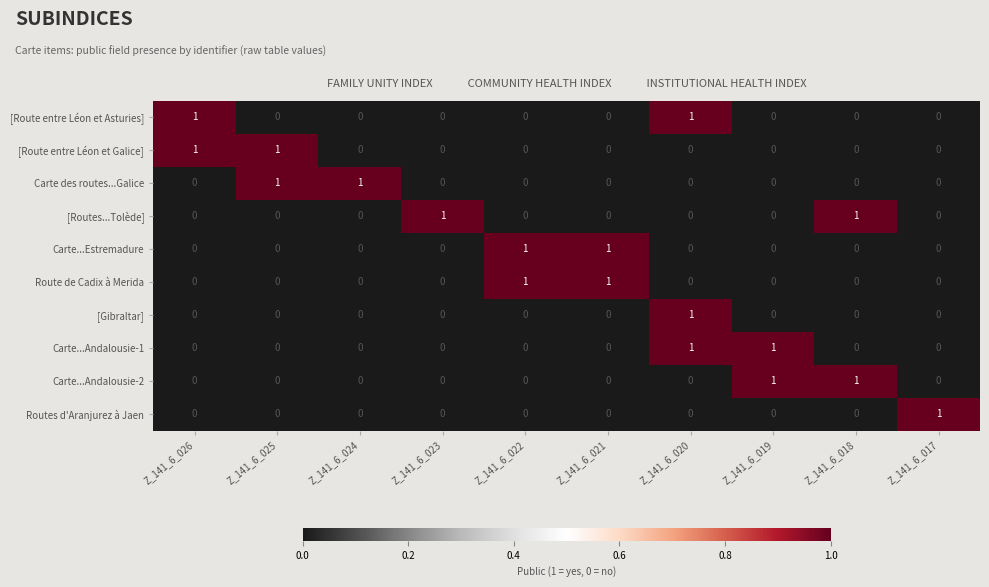

How many Carte...Andalousie-1 values are between 0 and 1?

10